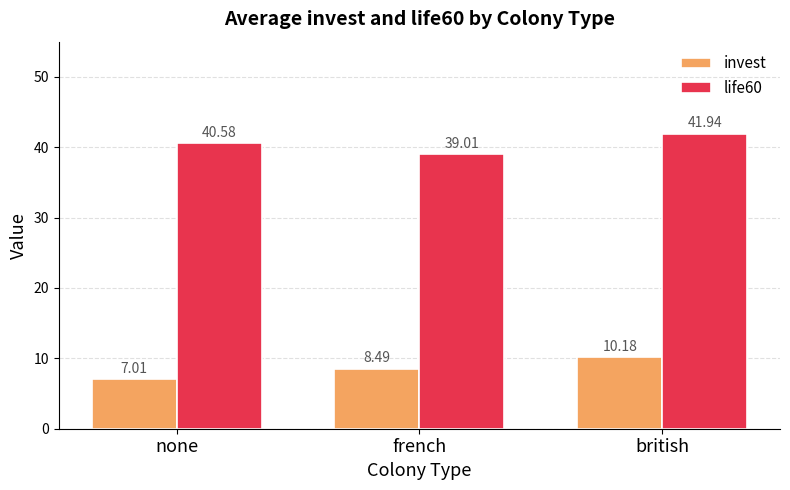

Are the bars horizontal?

No